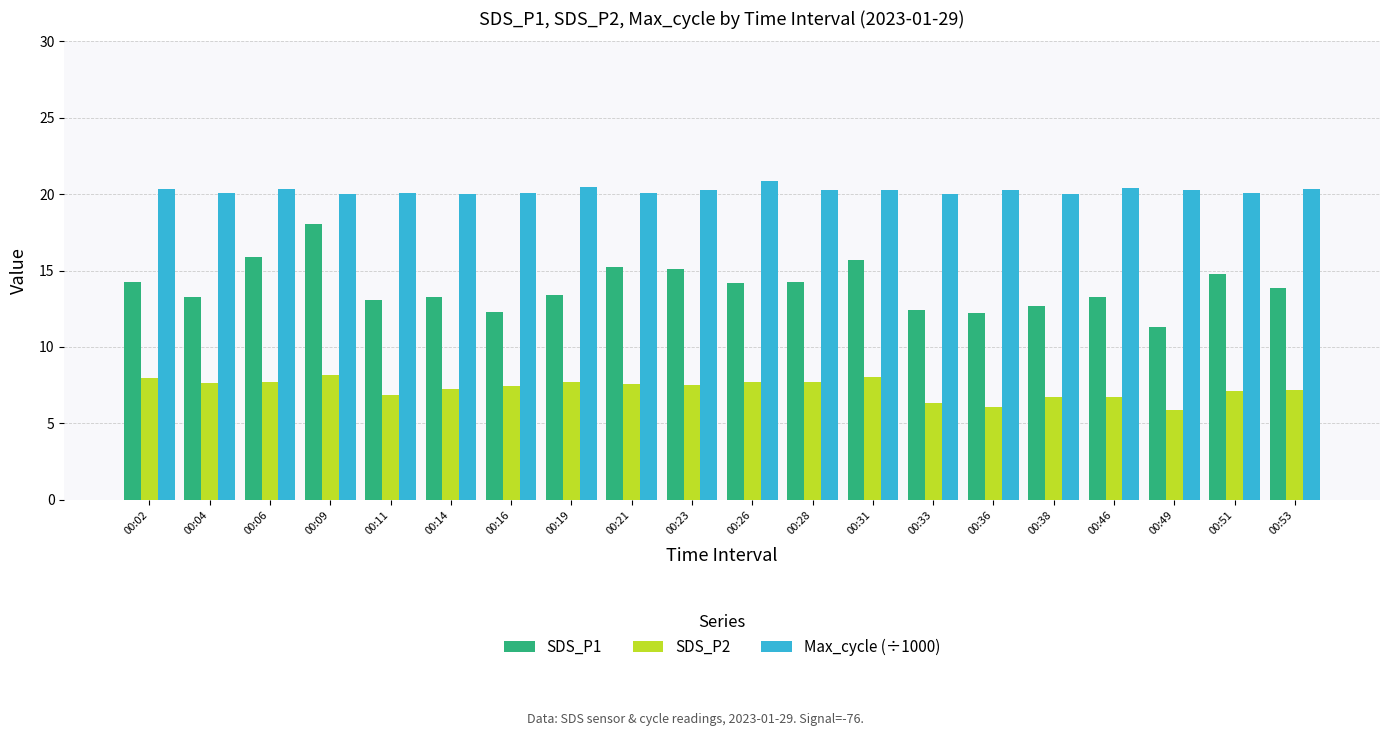

What is the difference between the second highest and second lowest values in the Max_cycle (÷1000) series?

0.4